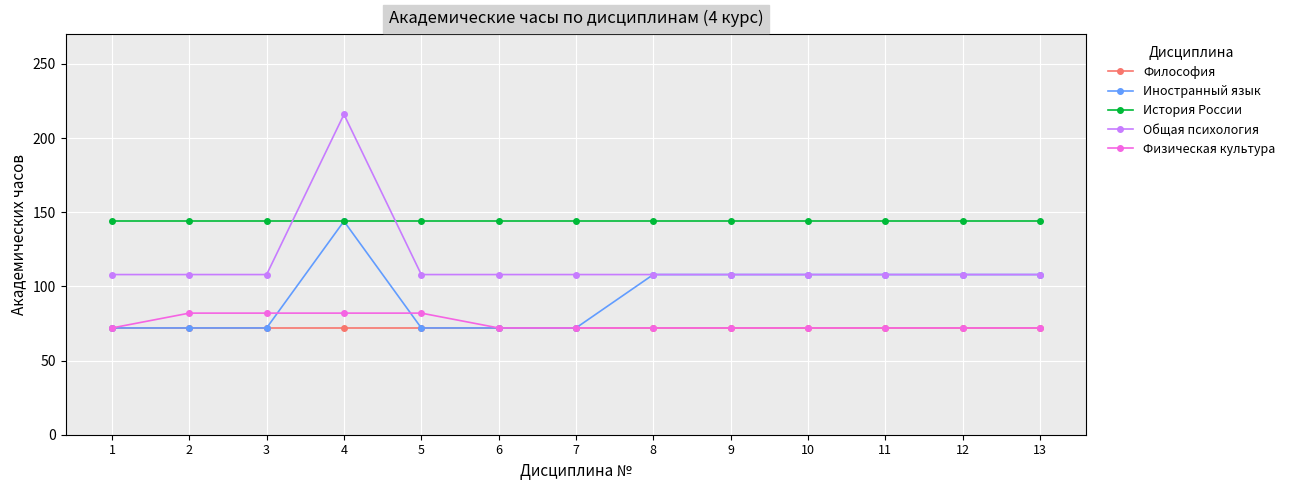

What is the lowest value of the Общая психология series?

108